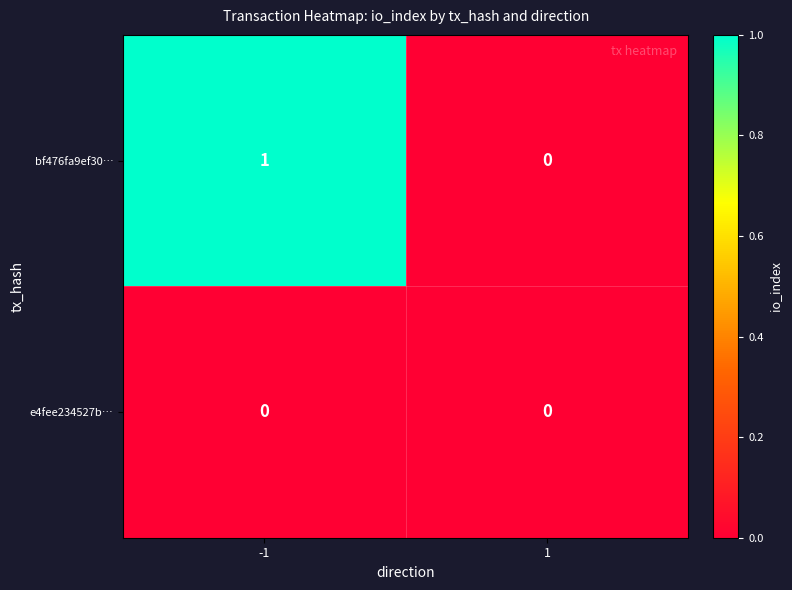

Reading right to left, extract all data points from this chart.

bf476fa9ef30…: 0	1
e4fee234527b…: 0	0